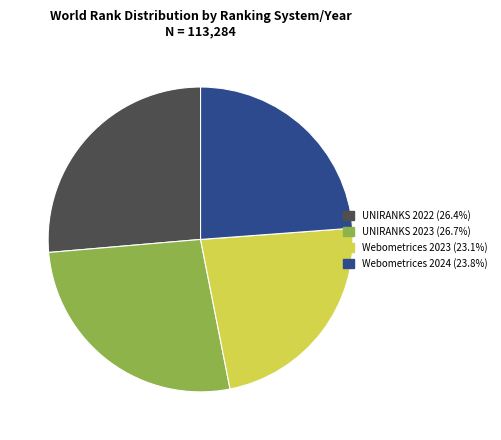

What is the ratio of the value at Webometrices 2023 to the value at Webometrices 2024?

1.0